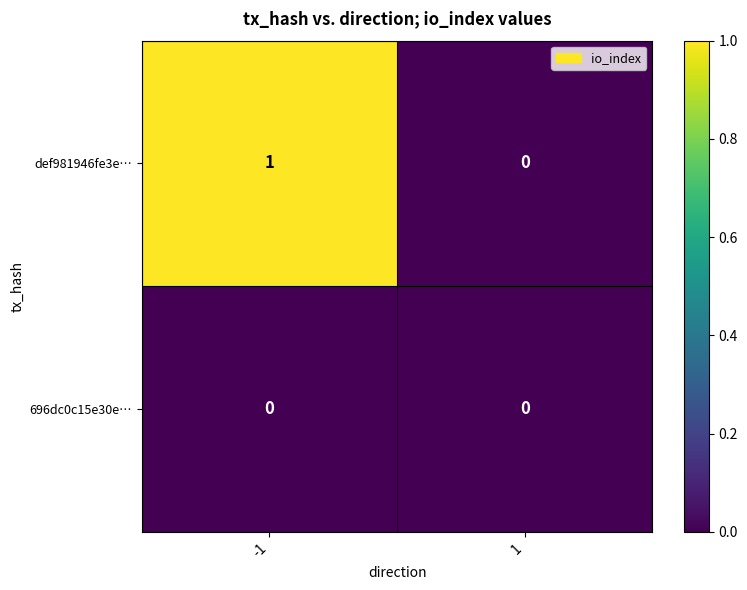

Reading left to right, extract all data points from this chart.

def981946fe3e…: 1	0
696dc0c15e30e…: 0	0